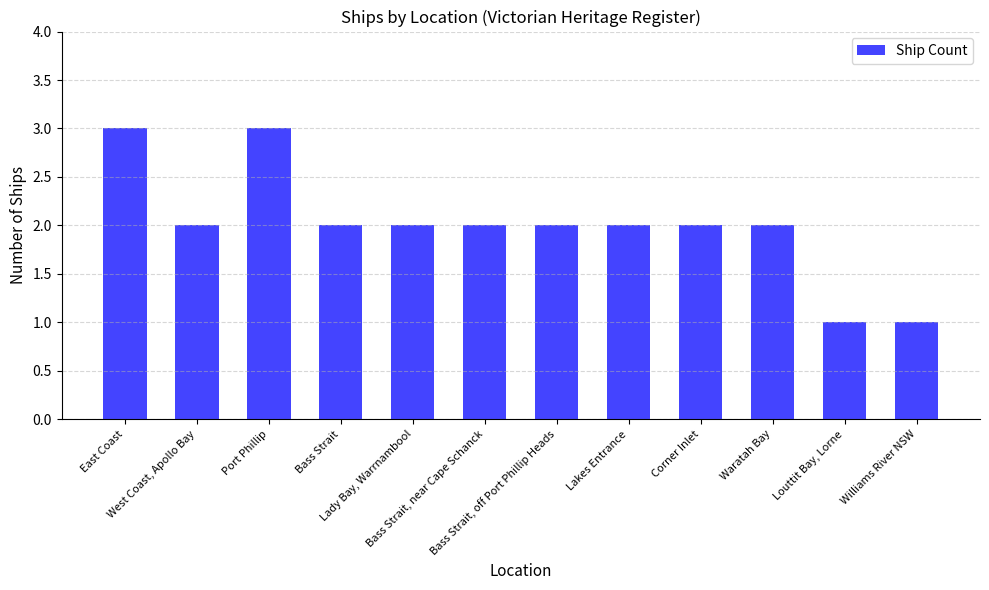

Are the bars grouped side by side (vs. stacked)?

No